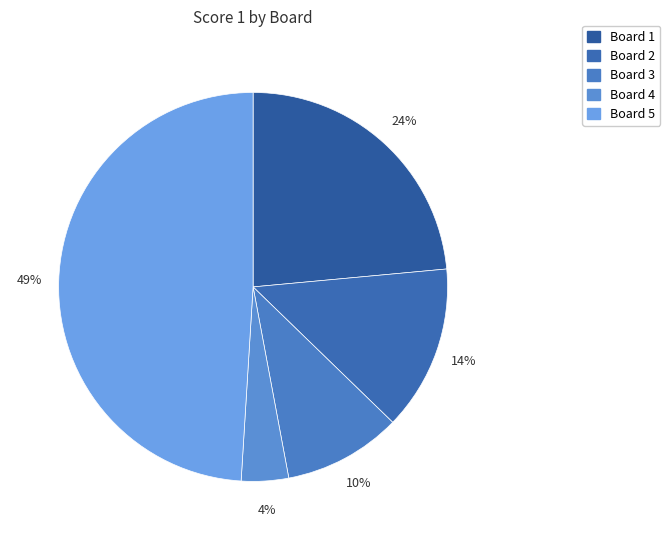

What percentage is NOT represented by Board 2?

86.3%